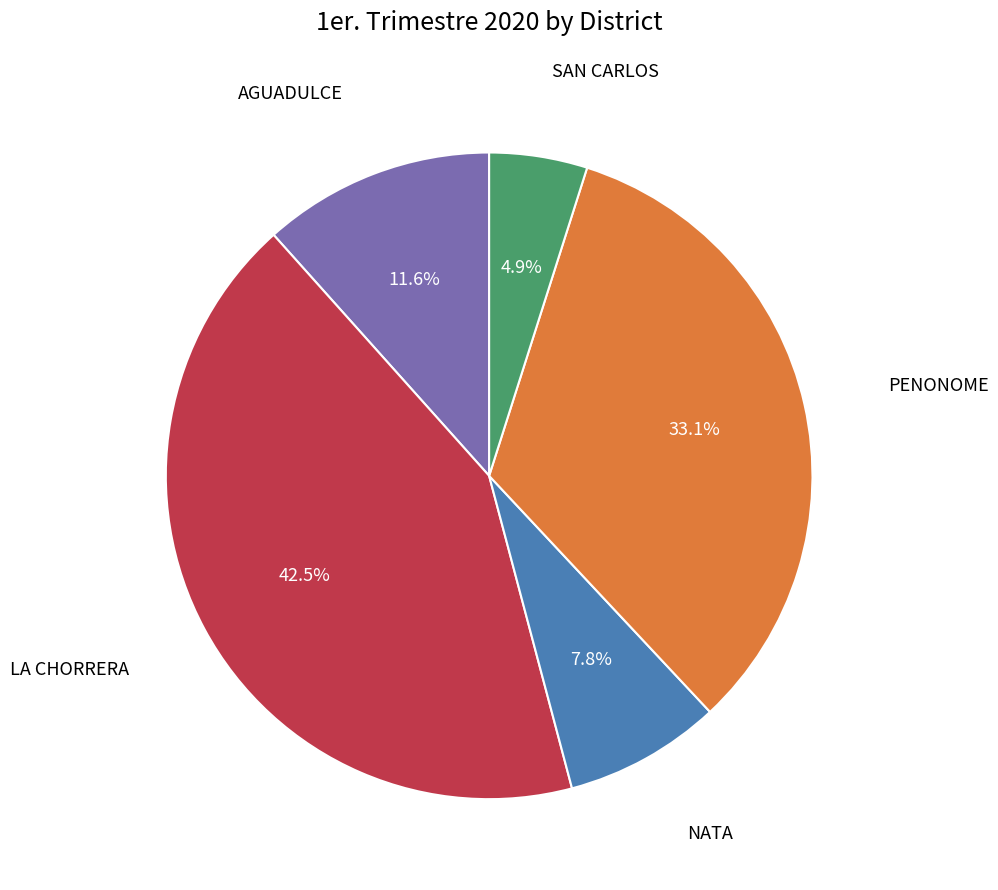

Does any single category account for the majority?

No